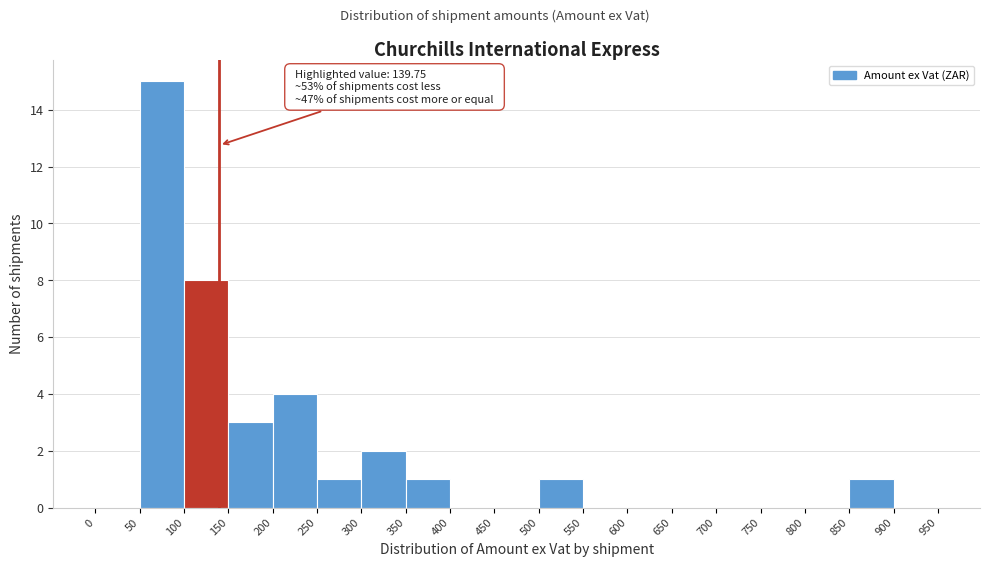

Over which range of the x-axis is the bar tallest?

50 to 100